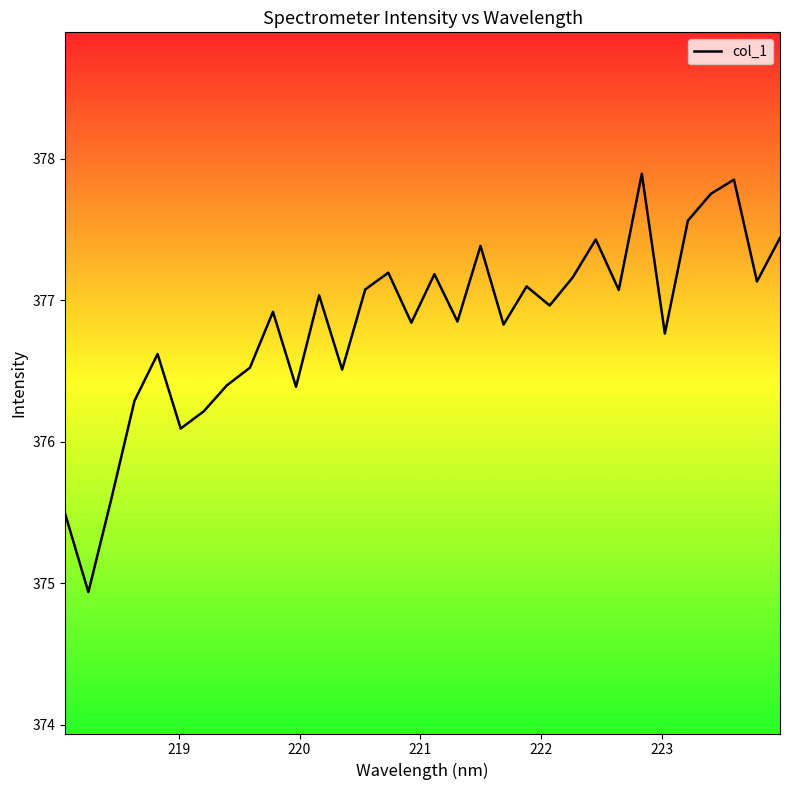

How many lines are shown in the chart?

1